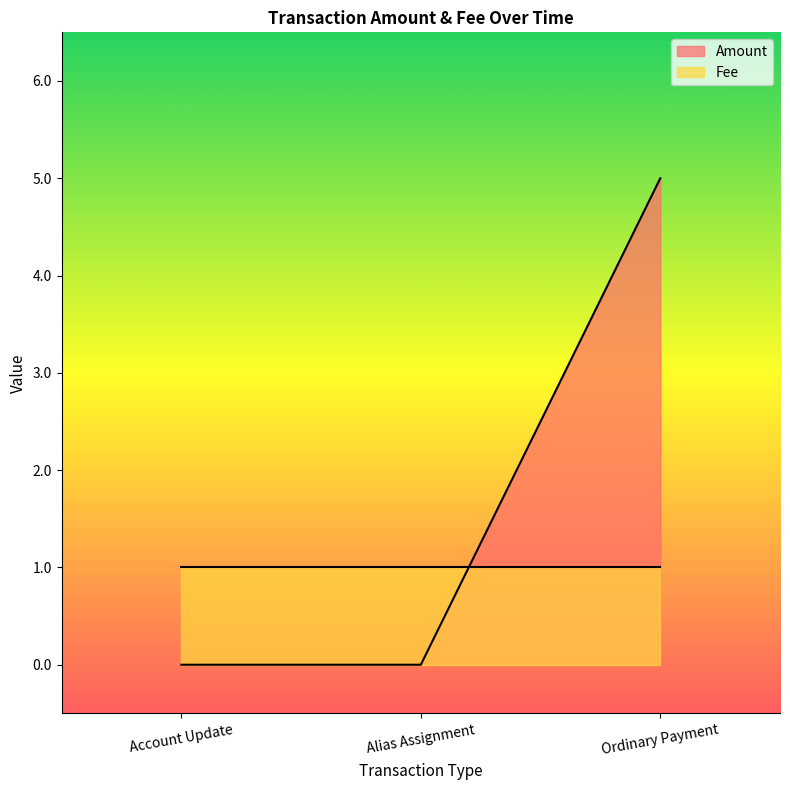

Does the chart have visible grid lines?

No